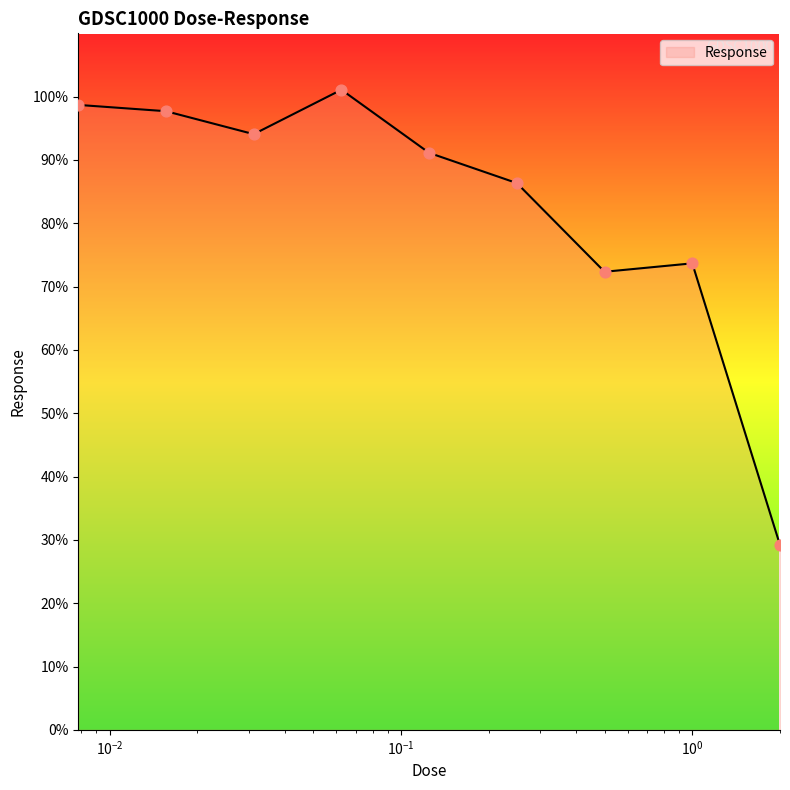

What is the difference between the maximum and minimum values?

71.9